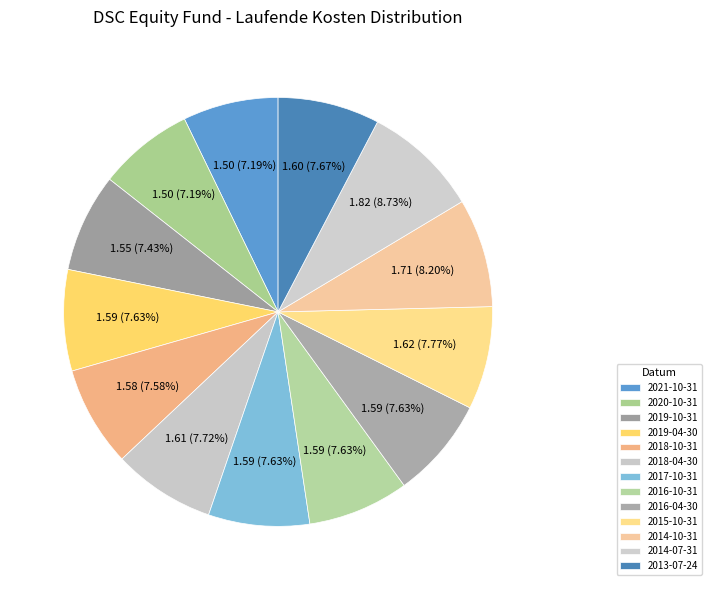

Count the number of slices in the pie.

13